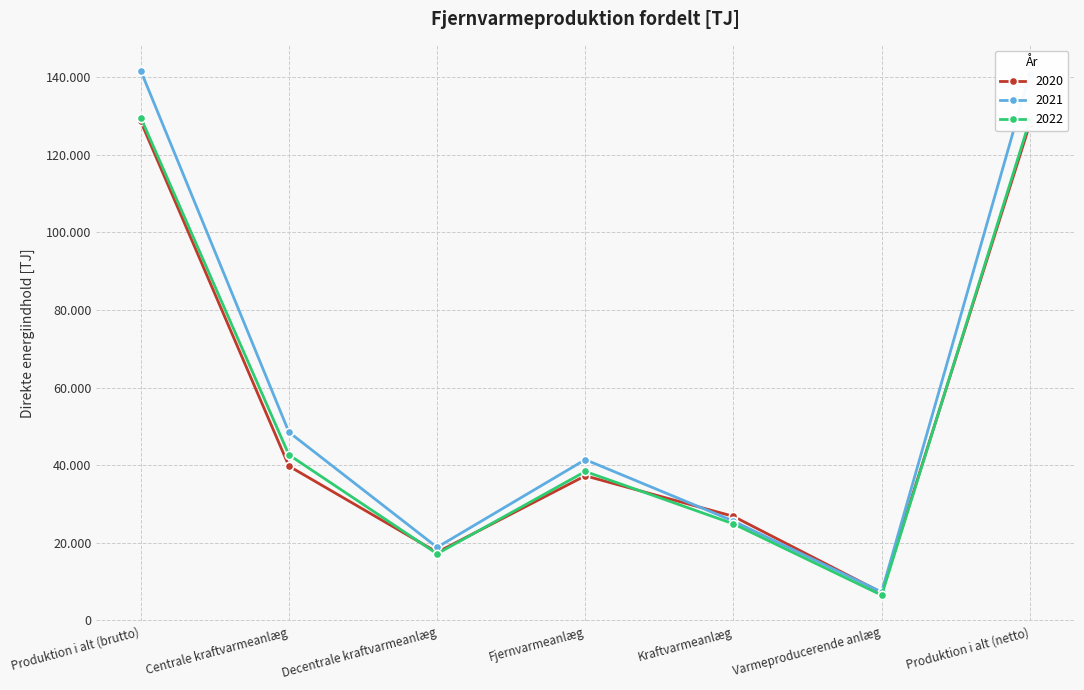

What are all the series names shown in the legend?

2020, 2021, 2022